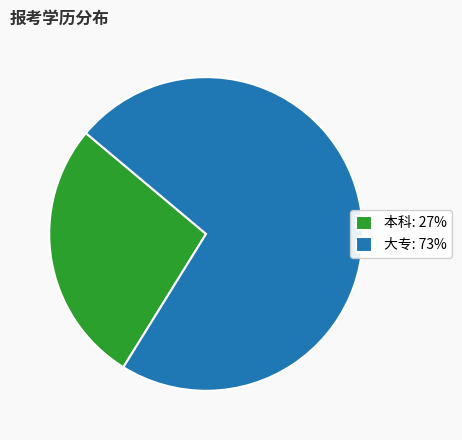

Rank the categories by value from highest to lowest.

大专, 本科